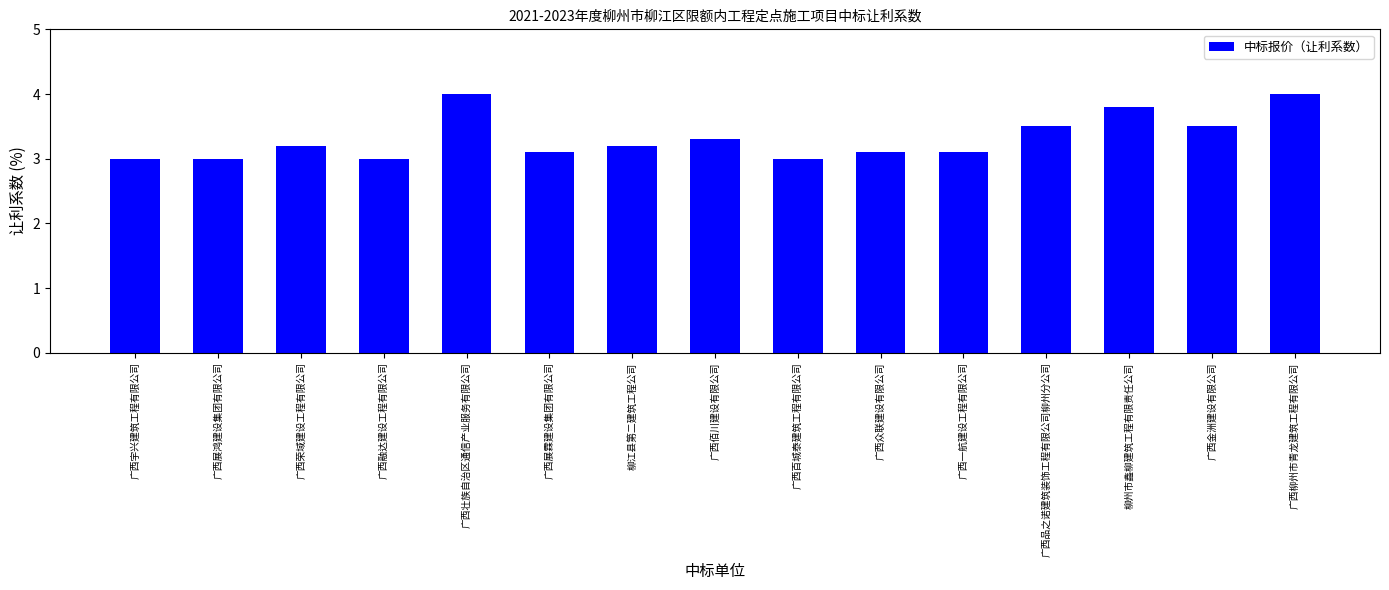

What is the label of the 14th bar from the left?

广西金洲建设有限公司